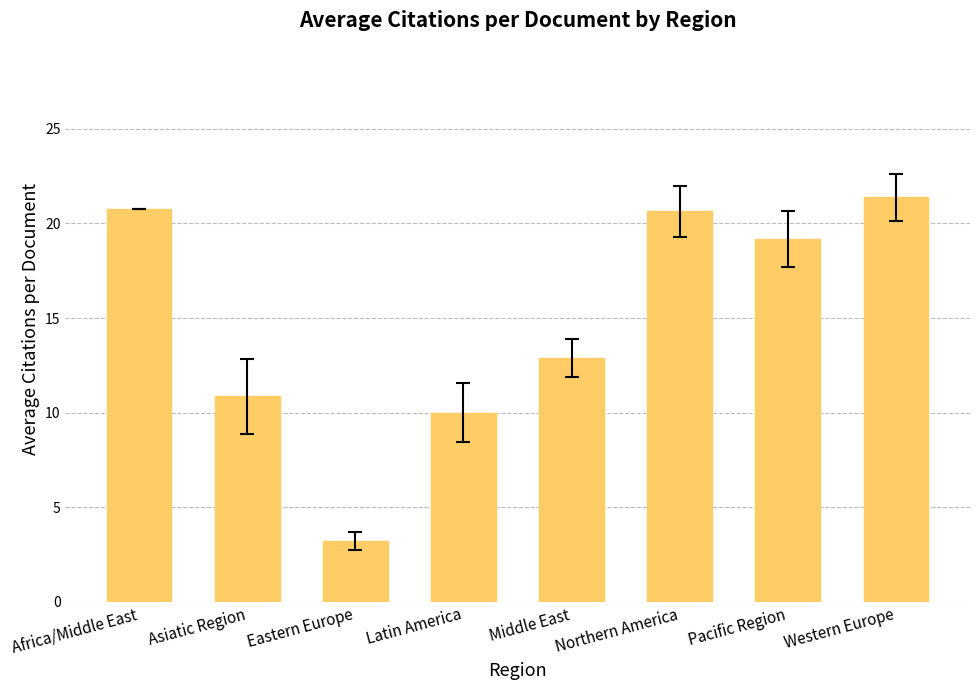

The value at Pacific Region is 19.2. True or false?

True